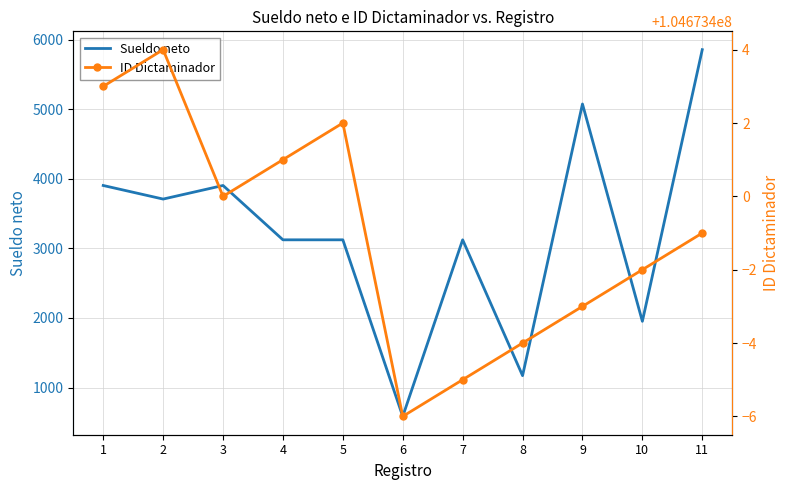

Is the value of ID Dictaminador at 5 greater than the value of Sueldo neto at 6?

Yes